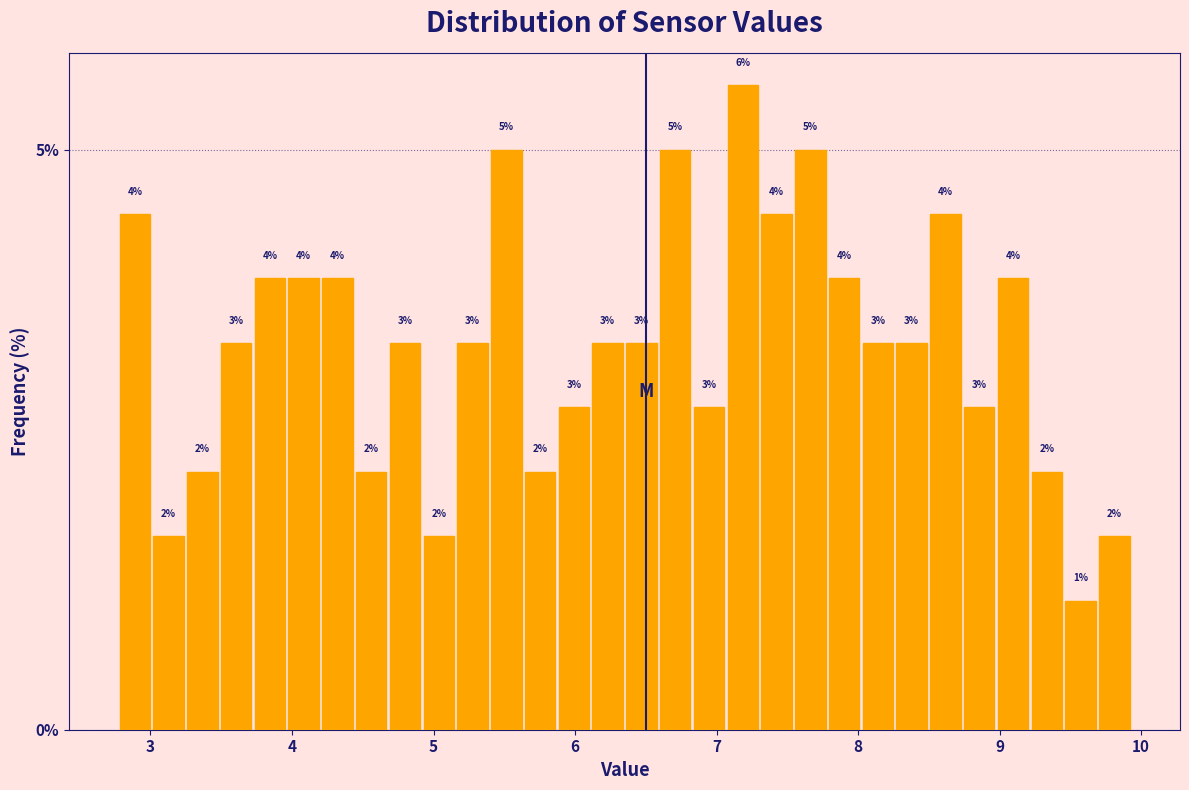

Around what value on the x-axis is the tallest bar? Give the approximate position of its centre, as read against the axis.

7.2